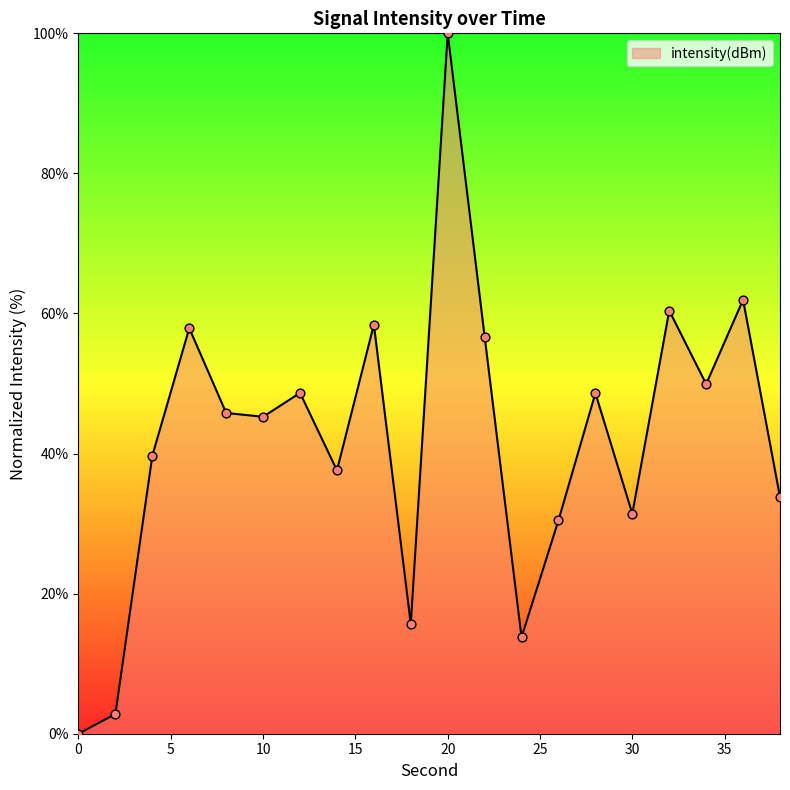

What is the difference between the maximum and minimum values?

100.0